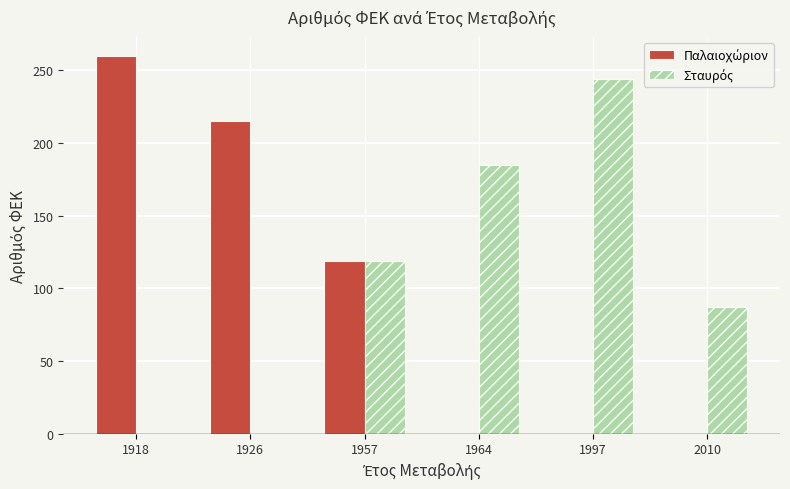

What is the total value across all series at 2010?

87